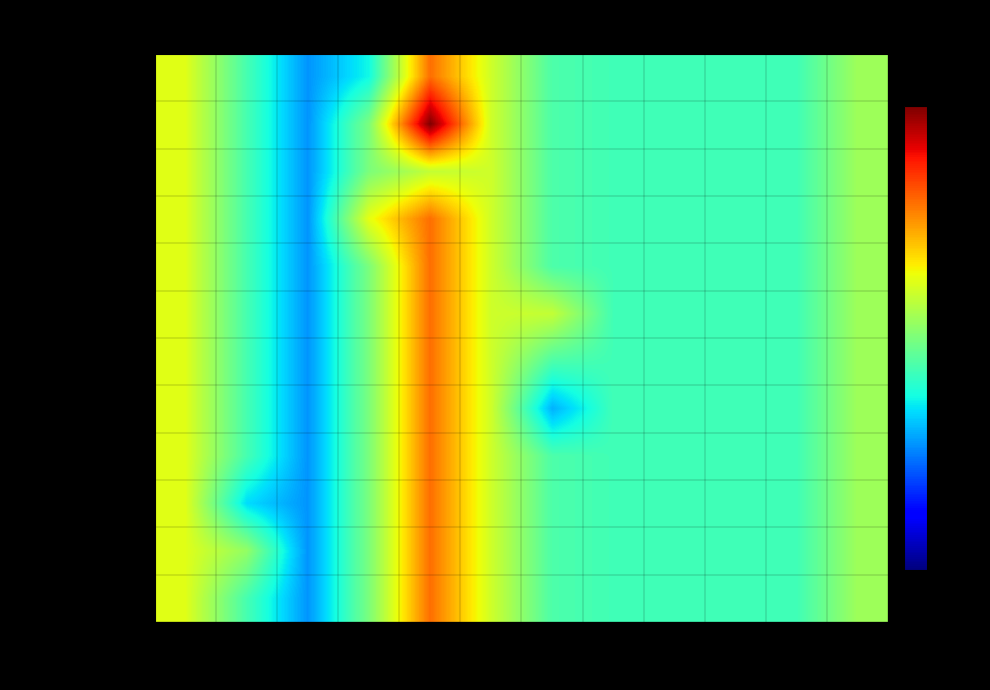

At which category does the chart reach its peak across all series?

120.06